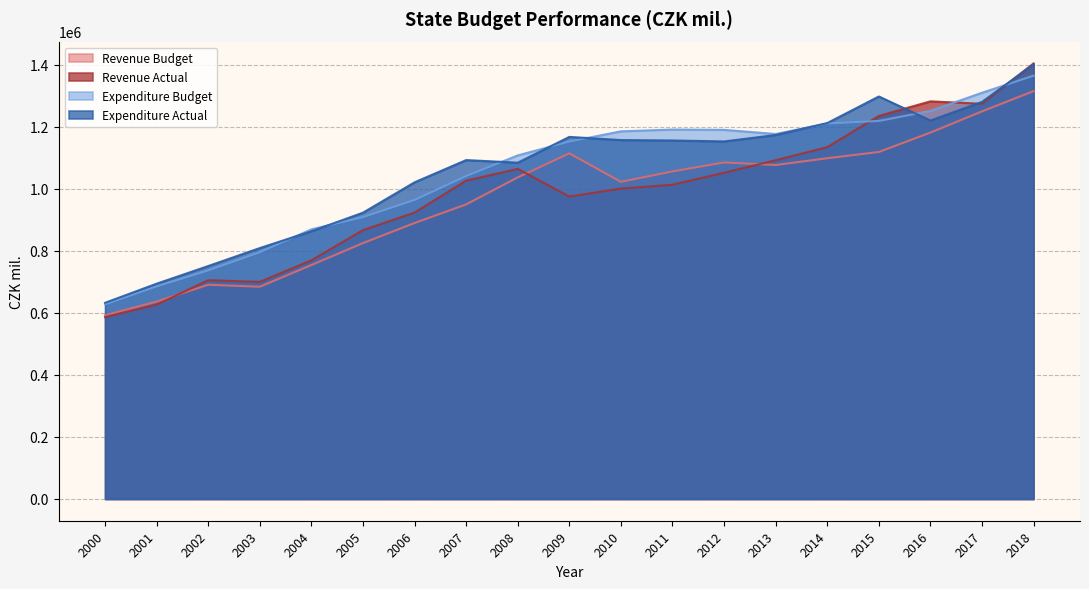

Read the Revenue Budget value at 2011, to the nearest 50.

1055700